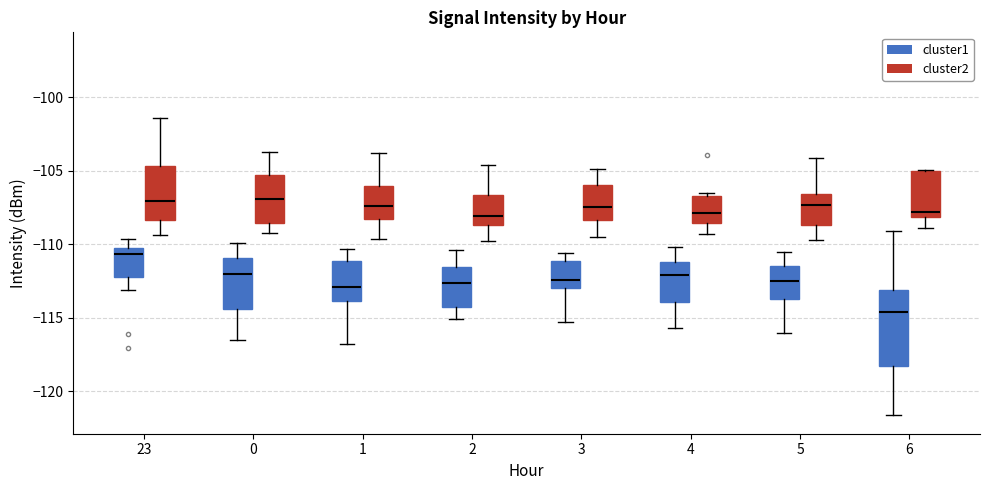

Which box has the lowest median line?

6 (cluster1)